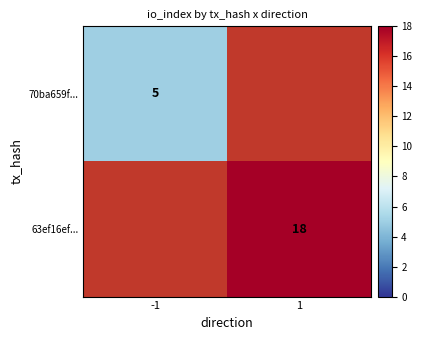

How many series are shown in this chart?

2